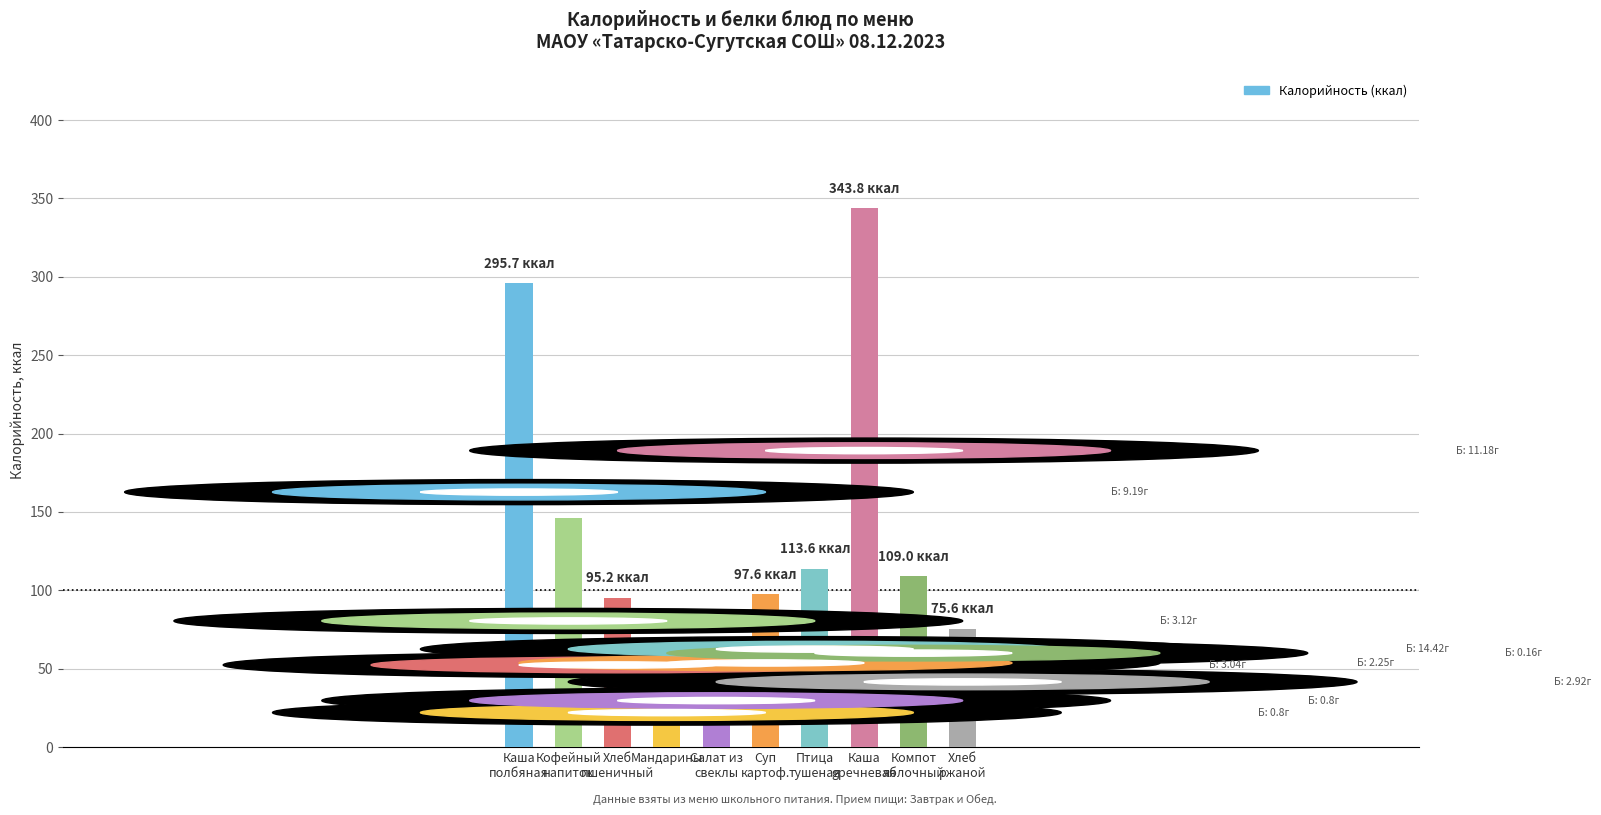

Reading left to right, list all the values displayed in this chart.

295.7	146.3	95.2	40.0	53.9	97.6	113.6	343.8	109.0	75.6